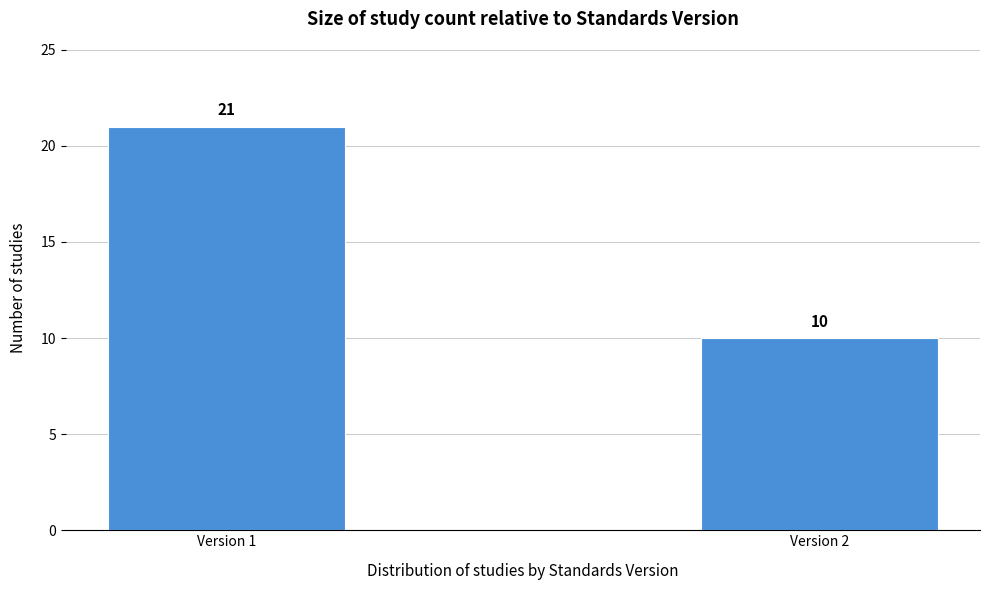

Reading left to right, what are all the values shown in this chart?

Version 1=21	Version 2=10